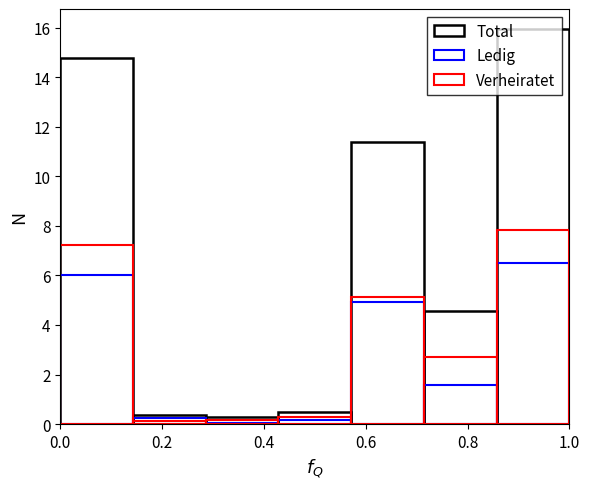

Is the value of Ledig at 0.4 greater than the value of Total at 0.4?

No